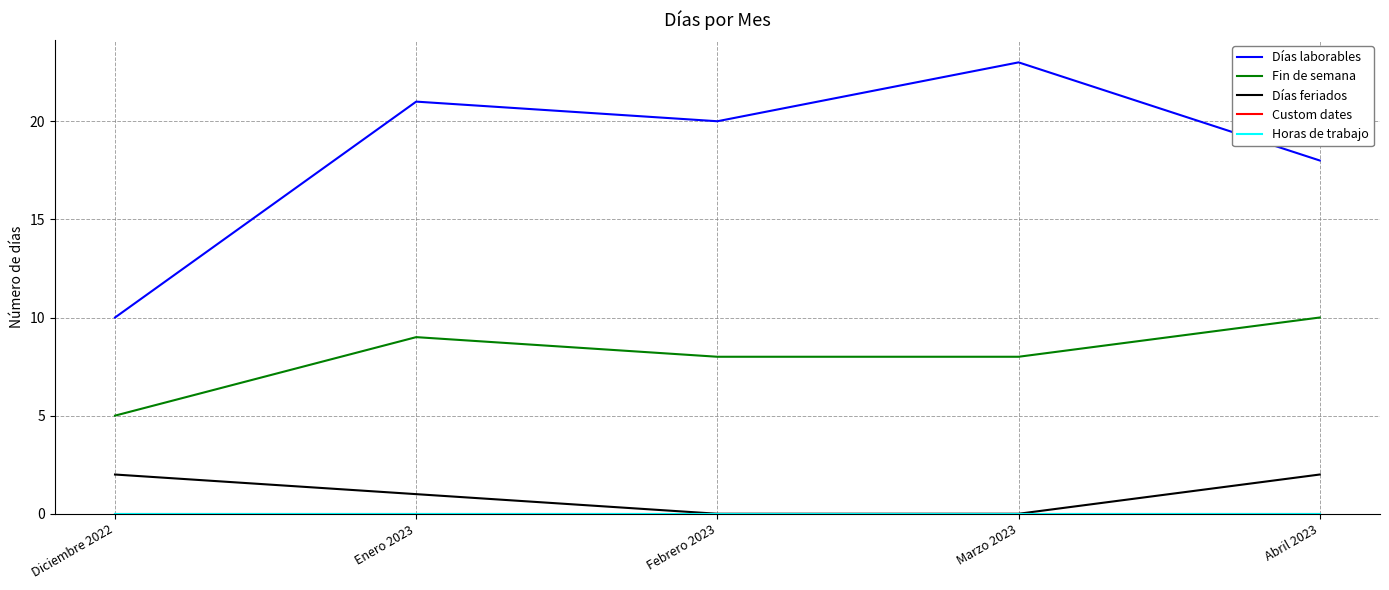

What is the difference between the highest and lowest values at Abril 2023?

18